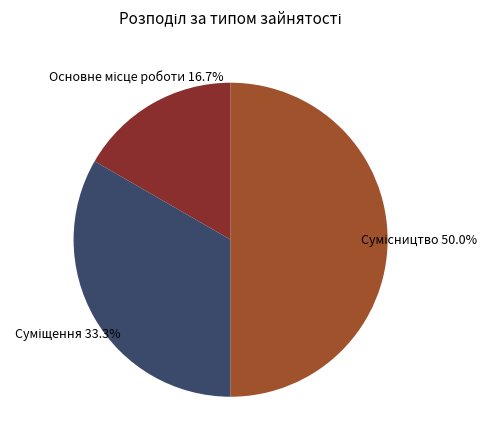

Count the number of slices in the pie.

3